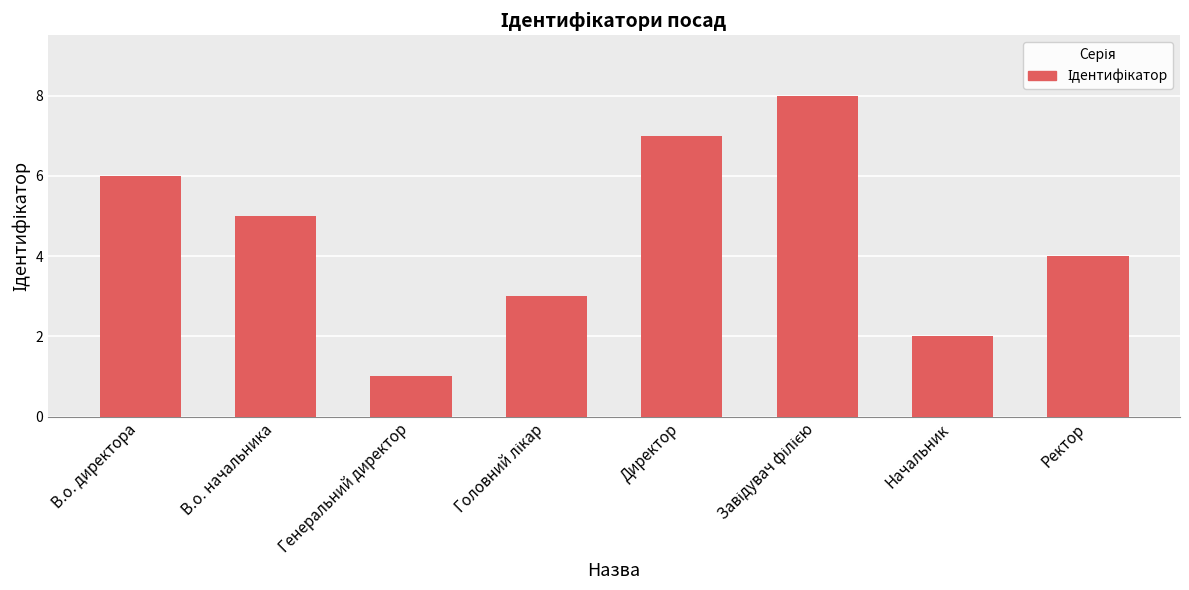

Does the chart contain any negative values?

No